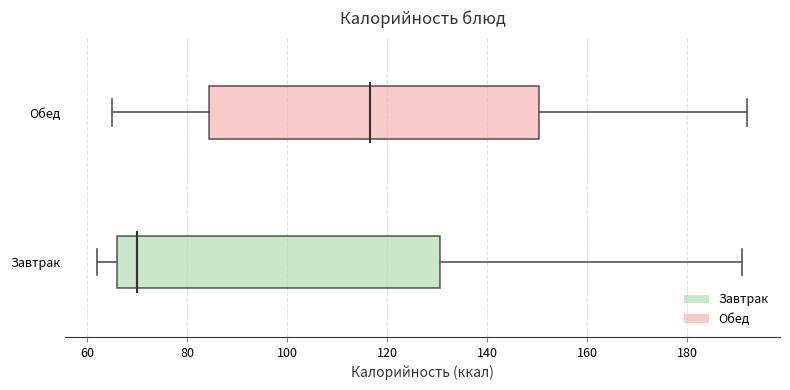

Which box has the furthest to the left median line?

Завтрак